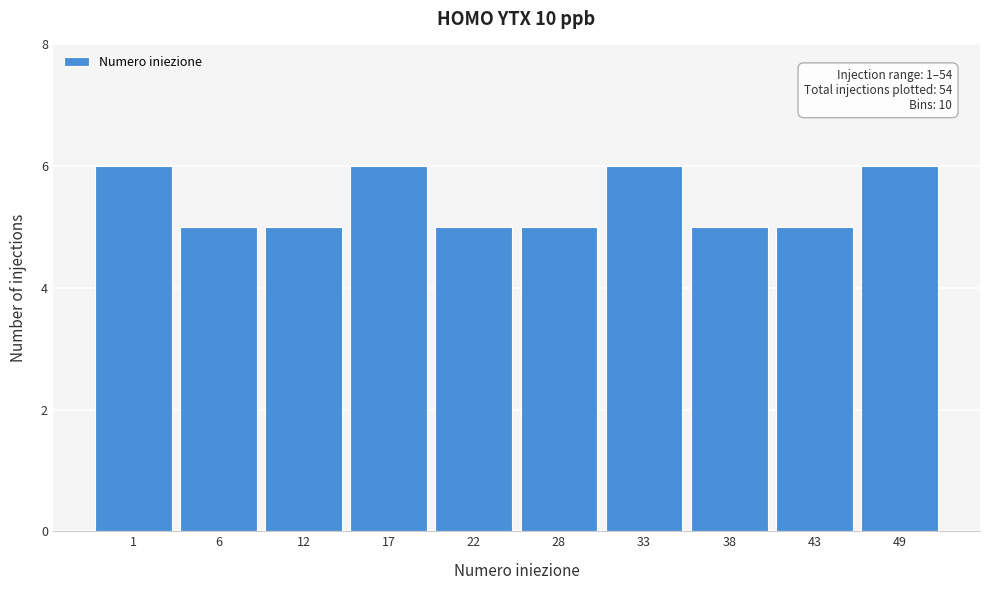

Reading left to right, what are all the values shown in this chart?

1=6	6=5	12=5	17=6	22=5	28=5	33=6	38=5	43=5	49=6